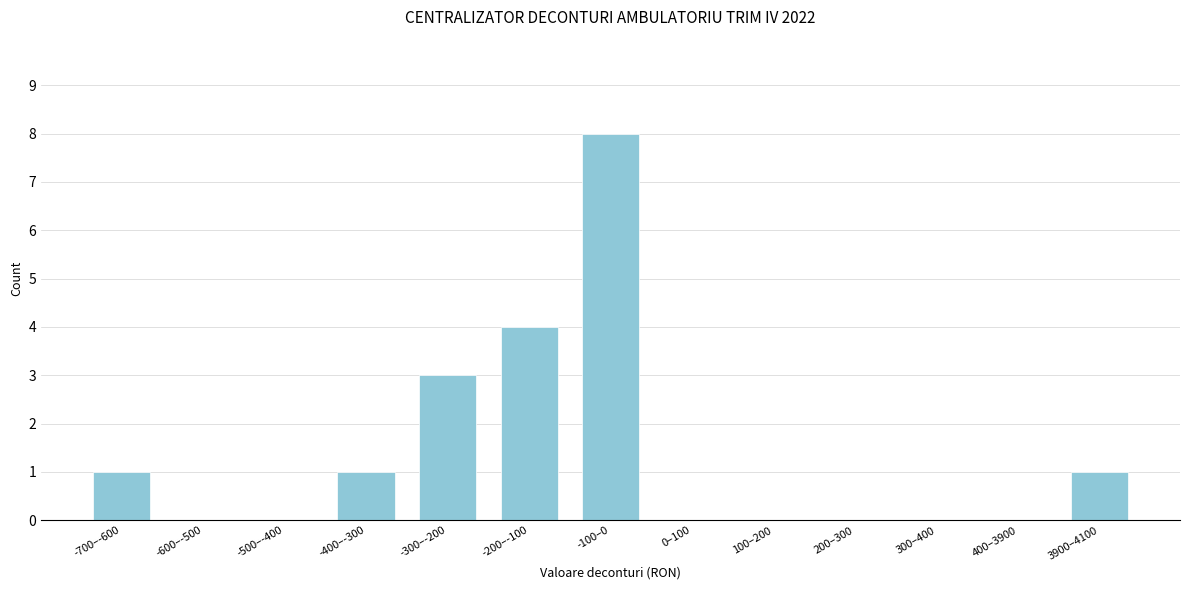

Is it true that the value at -500–-400 is 3?

False